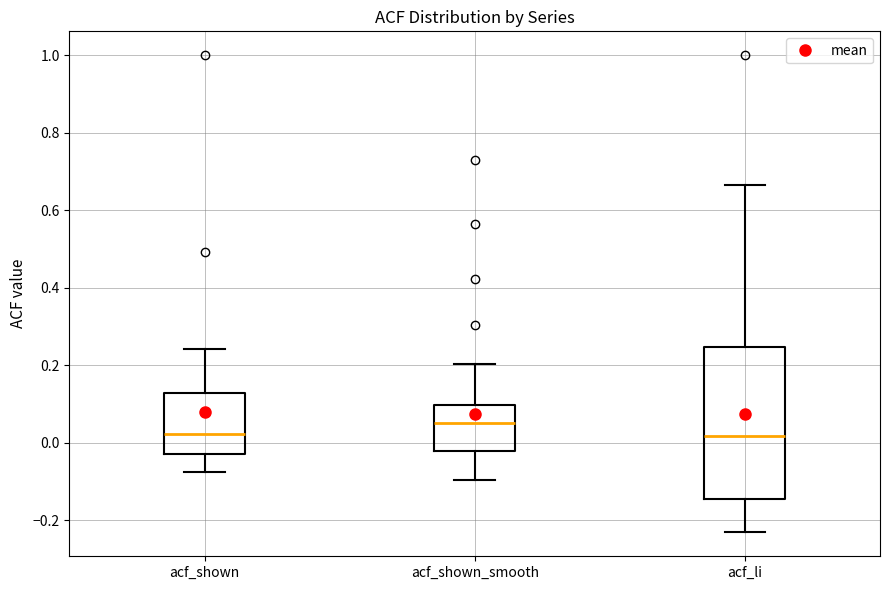

Reading left to right, read every box against the y-axis: the position of its median line, the range the box covers, and the ends of its whiskers. The values are not printed on the chart, so give them approximately, as read against the axis.

acf_shown: median 0.02, box -0.02 to 0.12, whiskers -0.08 to 0.24
acf_shown_smooth: median 0.06, box -0.02 to 0.10, whiskers -0.10 to 0.20
acf_li: median 0.02, box -0.14 to 0.24, whiskers -0.24 to 0.66